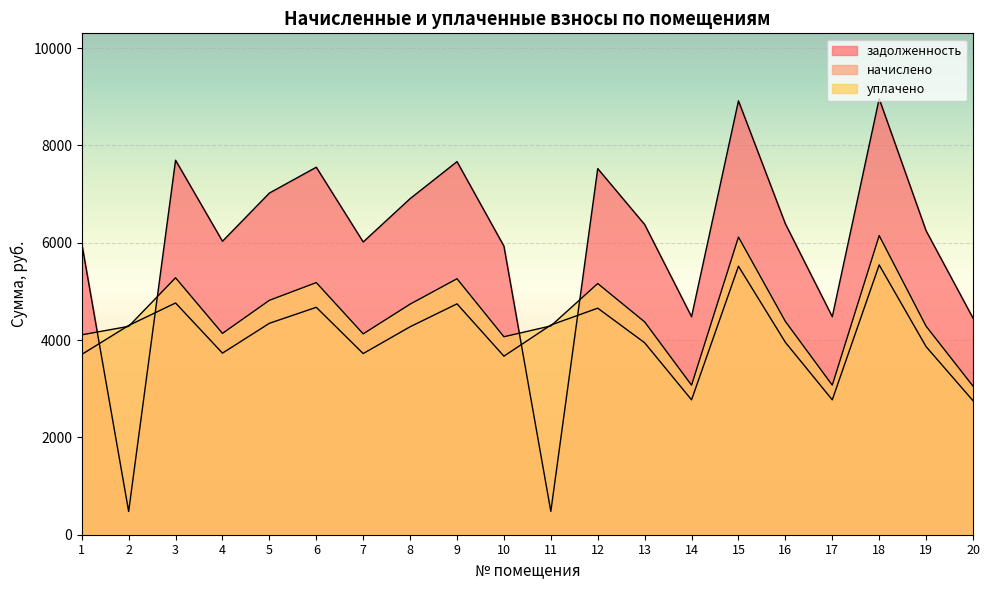

What is the value of the задолженность point at the 12th from the left?

7522.1